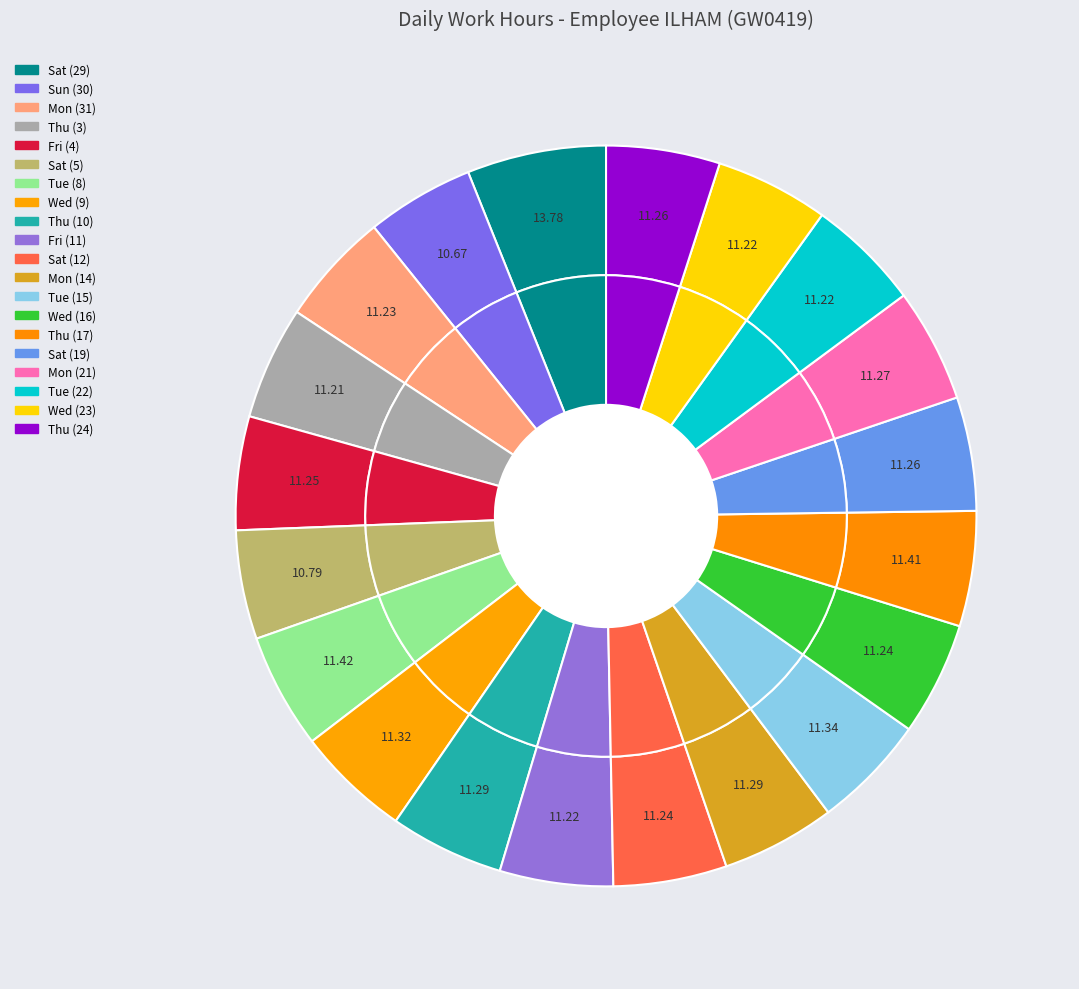

Combined, do Tue (15) and Wed (9) account for over 50%?

No